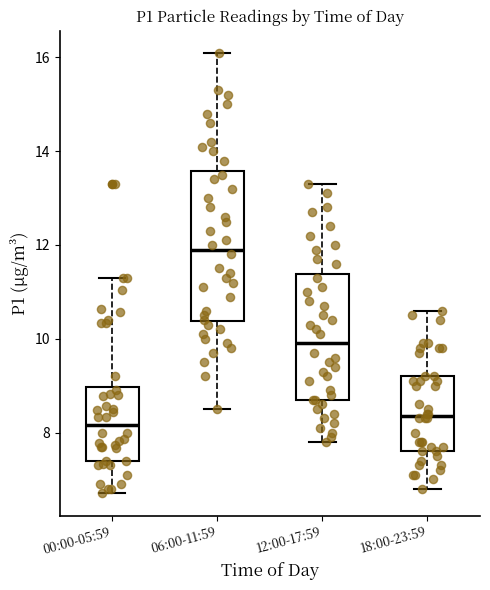

Reading left to right, transcribe this box plot: for each box, give where its median line is, the range the box spans, and where its two whiskers end, as read against the y-axis. The values are not printed on the chart, so give them approximately, as read against the axis.

00:00-05:59: median 8.2, box 7.4 to 9.0, whiskers 6.8 to 11.4
06:00-11:59: median 12.0, box 10.4 to 13.6, whiskers 8.6 to 16.2
12:00-17:59: median 10.0, box 8.8 to 11.4, whiskers 7.8 to 13.4
18:00-23:59: median 8.4, box 7.6 to 9.2, whiskers 6.8 to 10.6